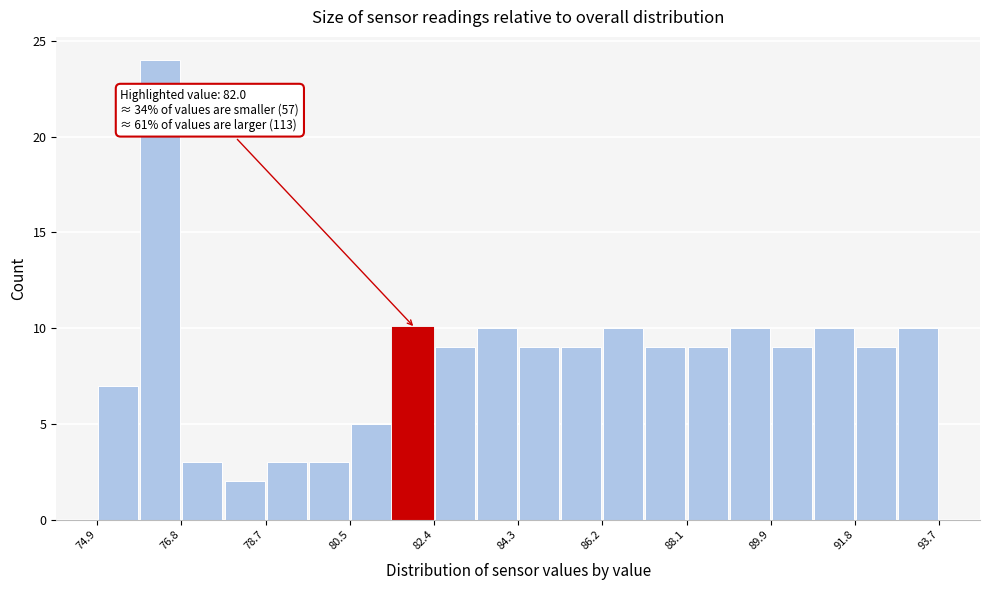

Over which range of the x-axis is the bar tallest?

75.84 to 76.78